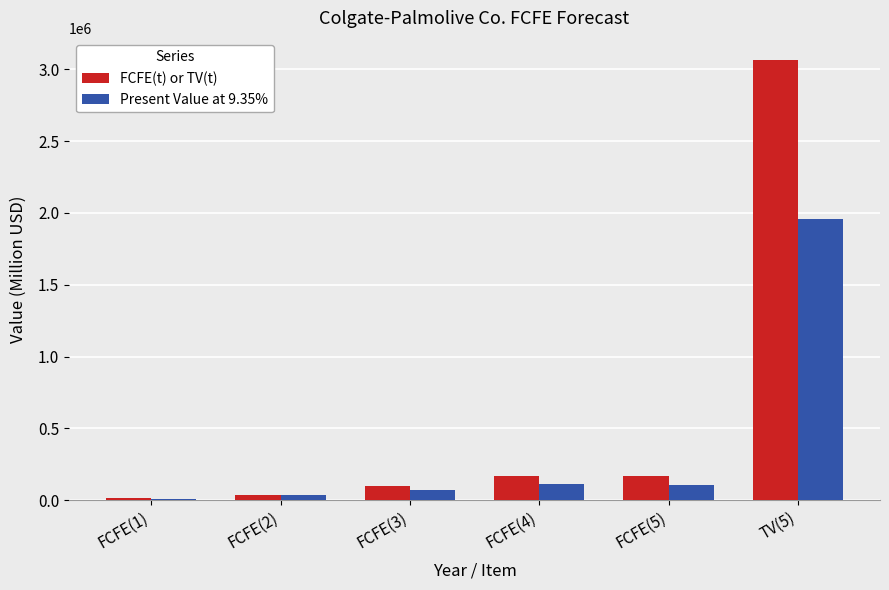

What is the difference between the Present Value at 9.35% values at FCFE(1) and FCFE(2)?

21793